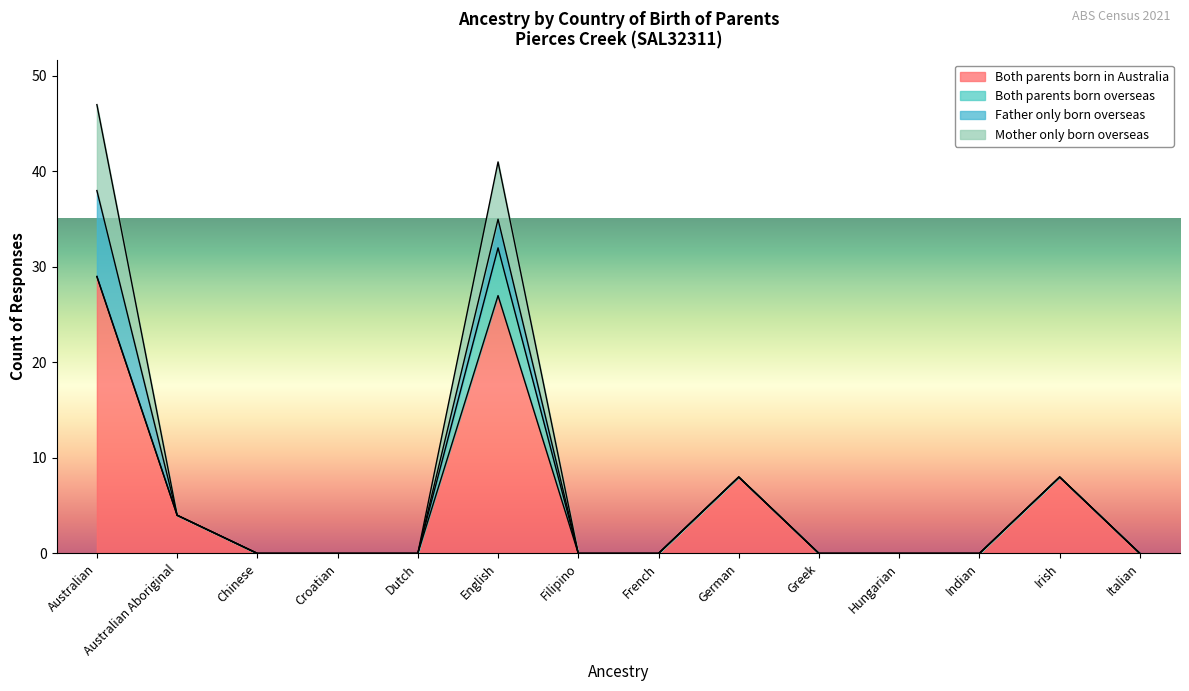

Which has a higher value, Hungarian or French?

Hungarian